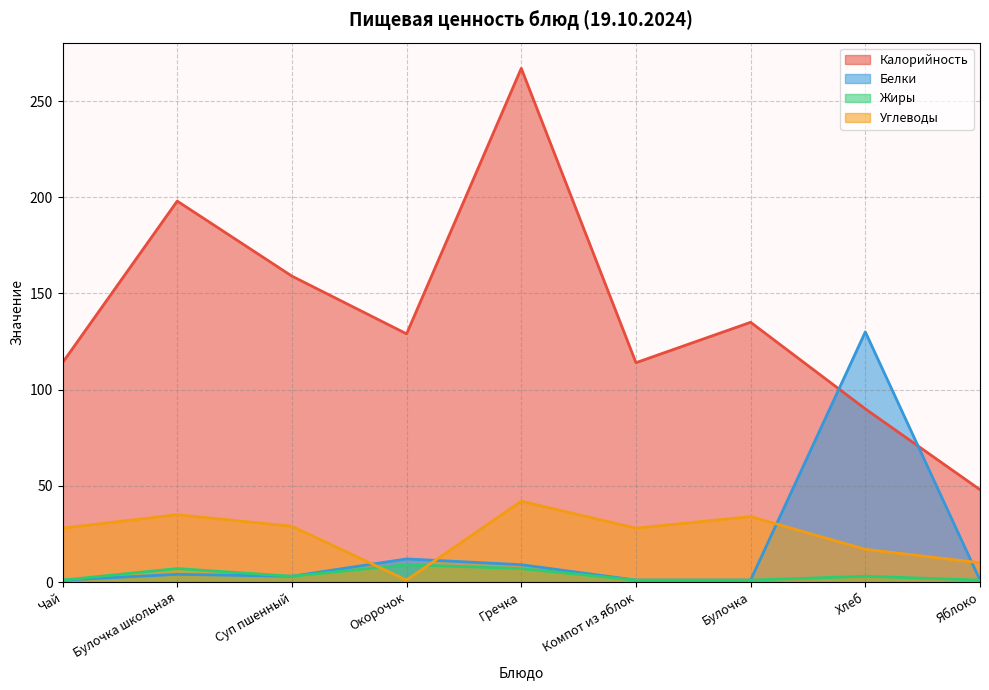

Which has a higher value, Гречка or Суп пшенный?

Гречка